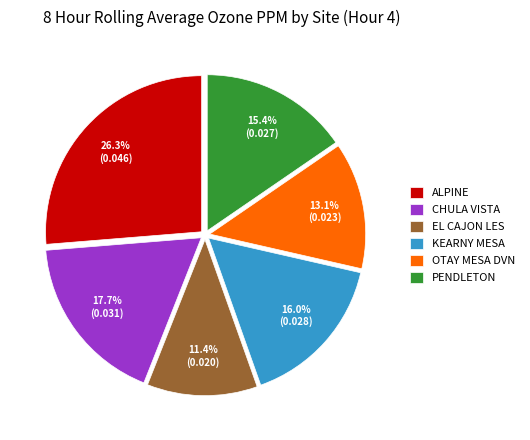

Rank the categories by value from highest to lowest.

ALPINE, CHULA VISTA, KEARNY MESA, PENDLETON, OTAY MESA DVN, EL CAJON LES